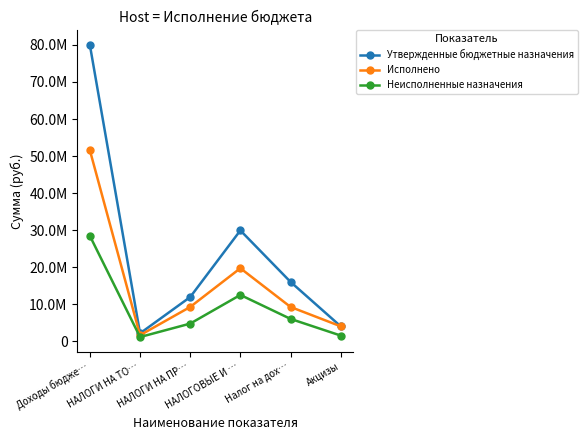

Reading left to right, extract all data points from this chart.

Утвержденные бюджетные назначения: 79980602.1	2100000.0	11900000.0	29900000.0	16000000.0	4000000.0
Исполнено: 51559036.8	1593005.6	9229575.9	19688939.4	9229575.9	4000000.0
Неисполненные назначения: 28421565.3	1100785.7	4731615.9	12473834.0	6000000.0	1500000.0